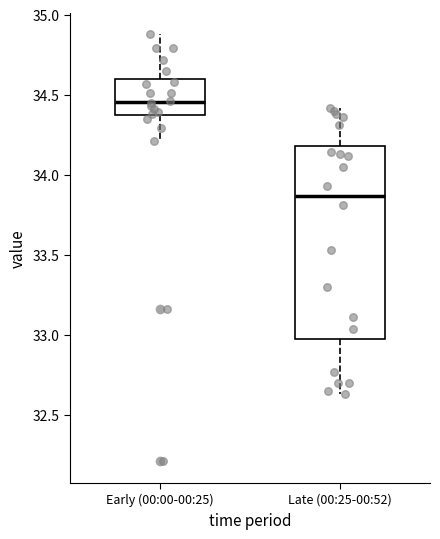

Reading left to right, read every box against the y-axis: the position of its median line, the range the box covers, and the ends of its whiskers. The values are not printed on the chart, so give them approximately, as read against the axis.

Early (00:00-00:25): median 34.45, box 34.35 to 34.60, whiskers 34.20 to 34.90
Late (00:25-00:52): median 33.85, box 32.95 to 34.20, whiskers 32.65 to 34.40